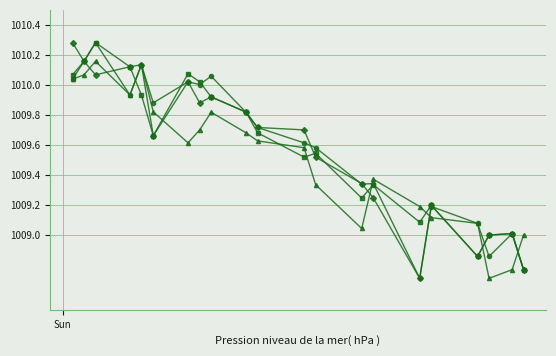

Count the number of categories in the chart.

21